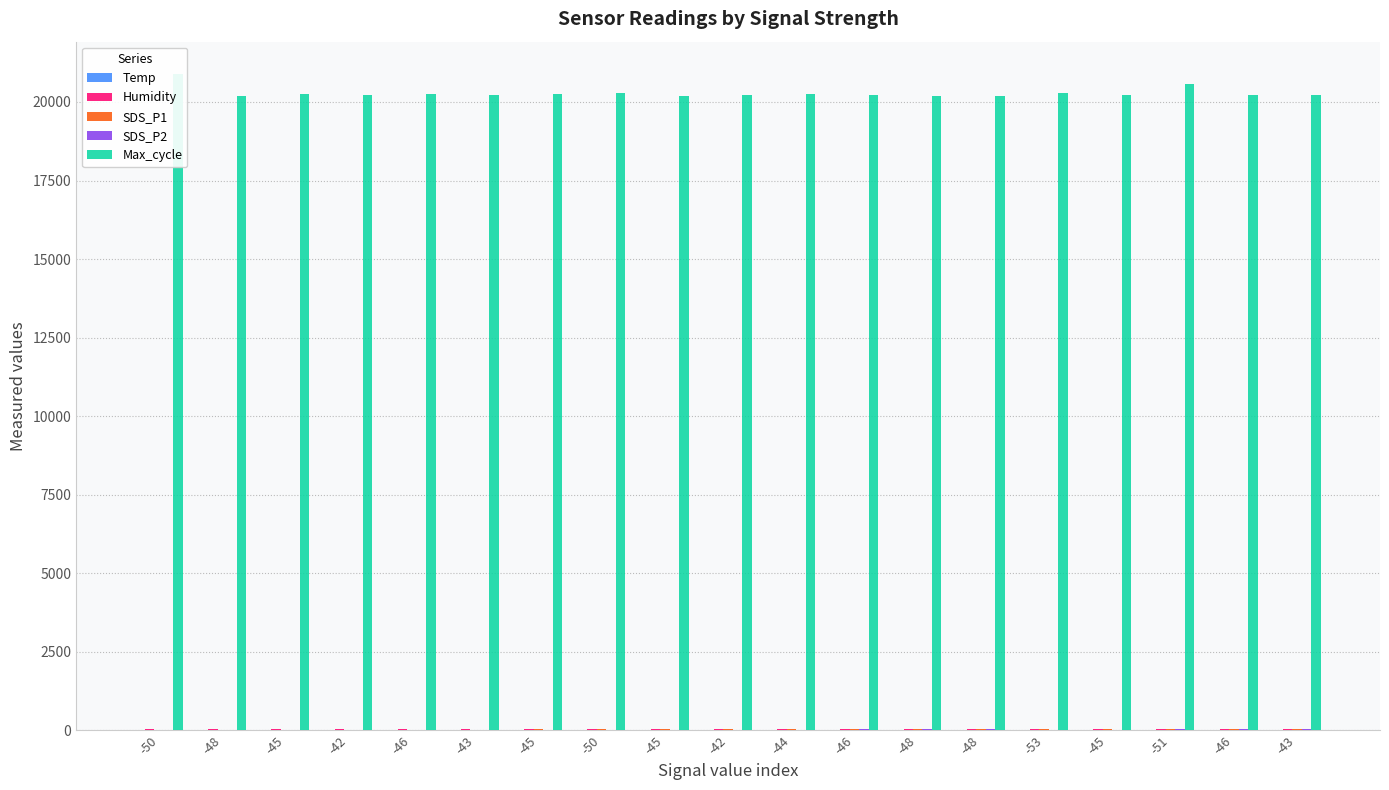

What is the maximum value for Humidity?

59.0